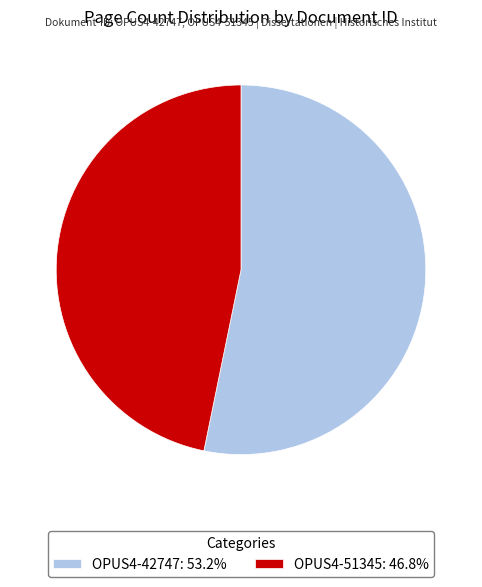

What is the ratio of the value at OPUS4-51345: 46.8% to the value at OPUS4-42747: 53.2%?

0.9